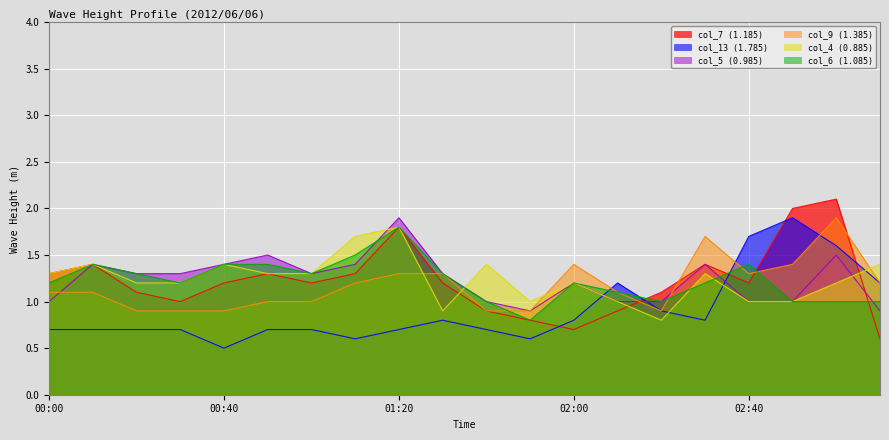

What is the label of the 13th point from the left?

02:00